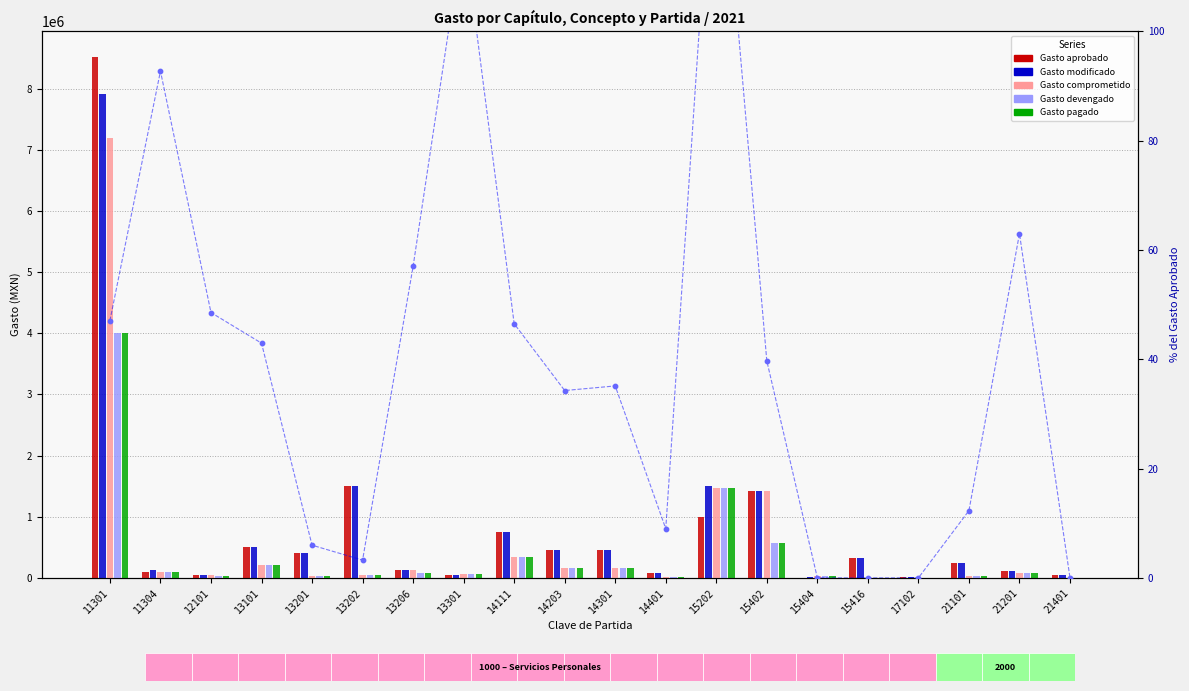

Is the value of Gasto modificado at 14111 greater than the value of Gasto comprometido at 15402?

No